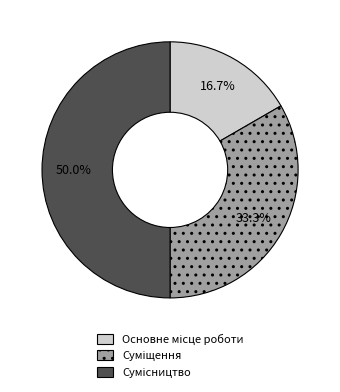

Which category has the biggest portion of the pie?

Сумісництво